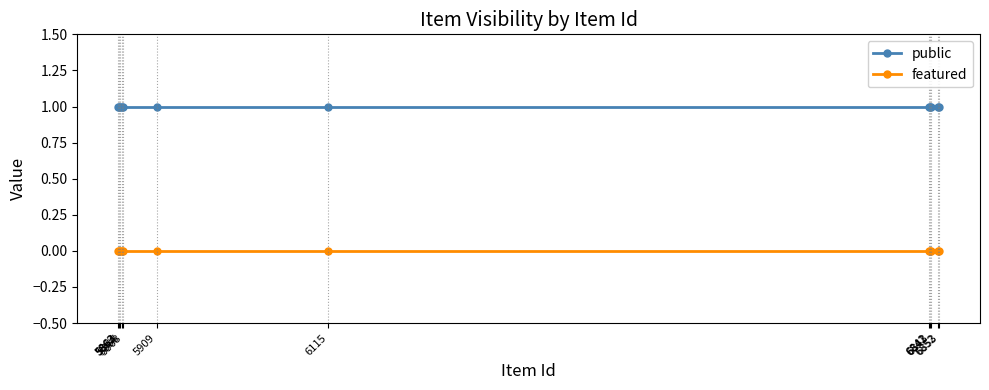

Rank the series by their maximum value, from lowest to highest.

featured, public